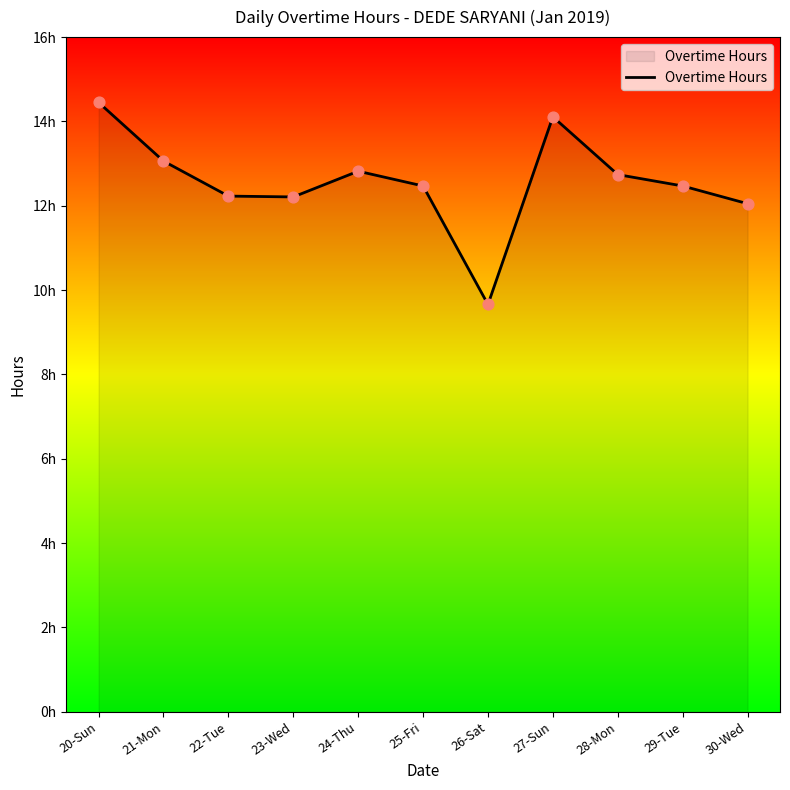

Approximately how many times larger is the value at 26-Sat compared to 27-Sun?

0.7